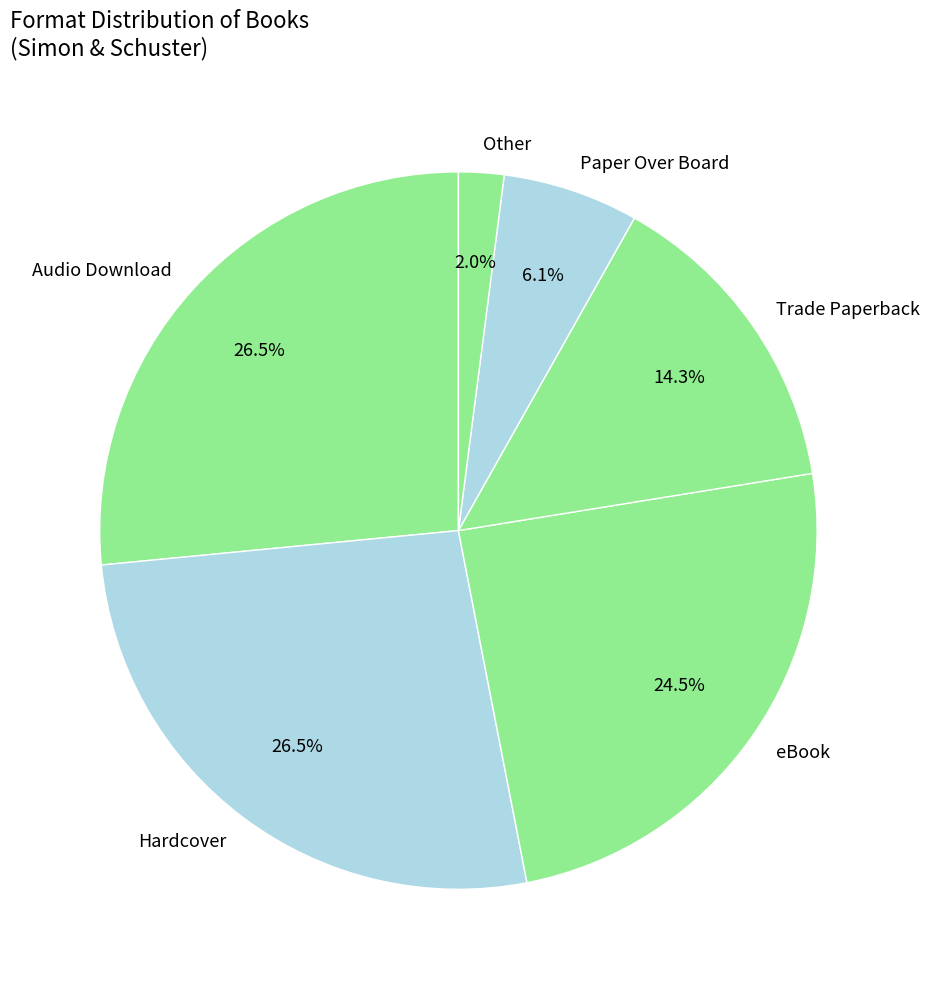

Does Paper Over Board account for over 50% of the chart?

No